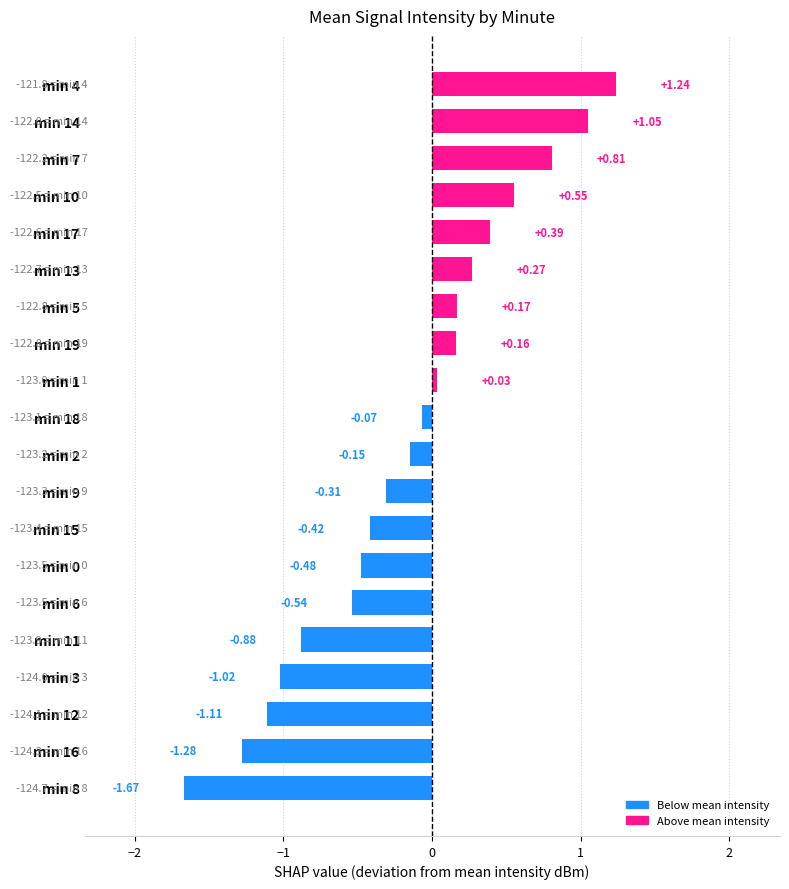

Which category has the highest value across all series?

min 4